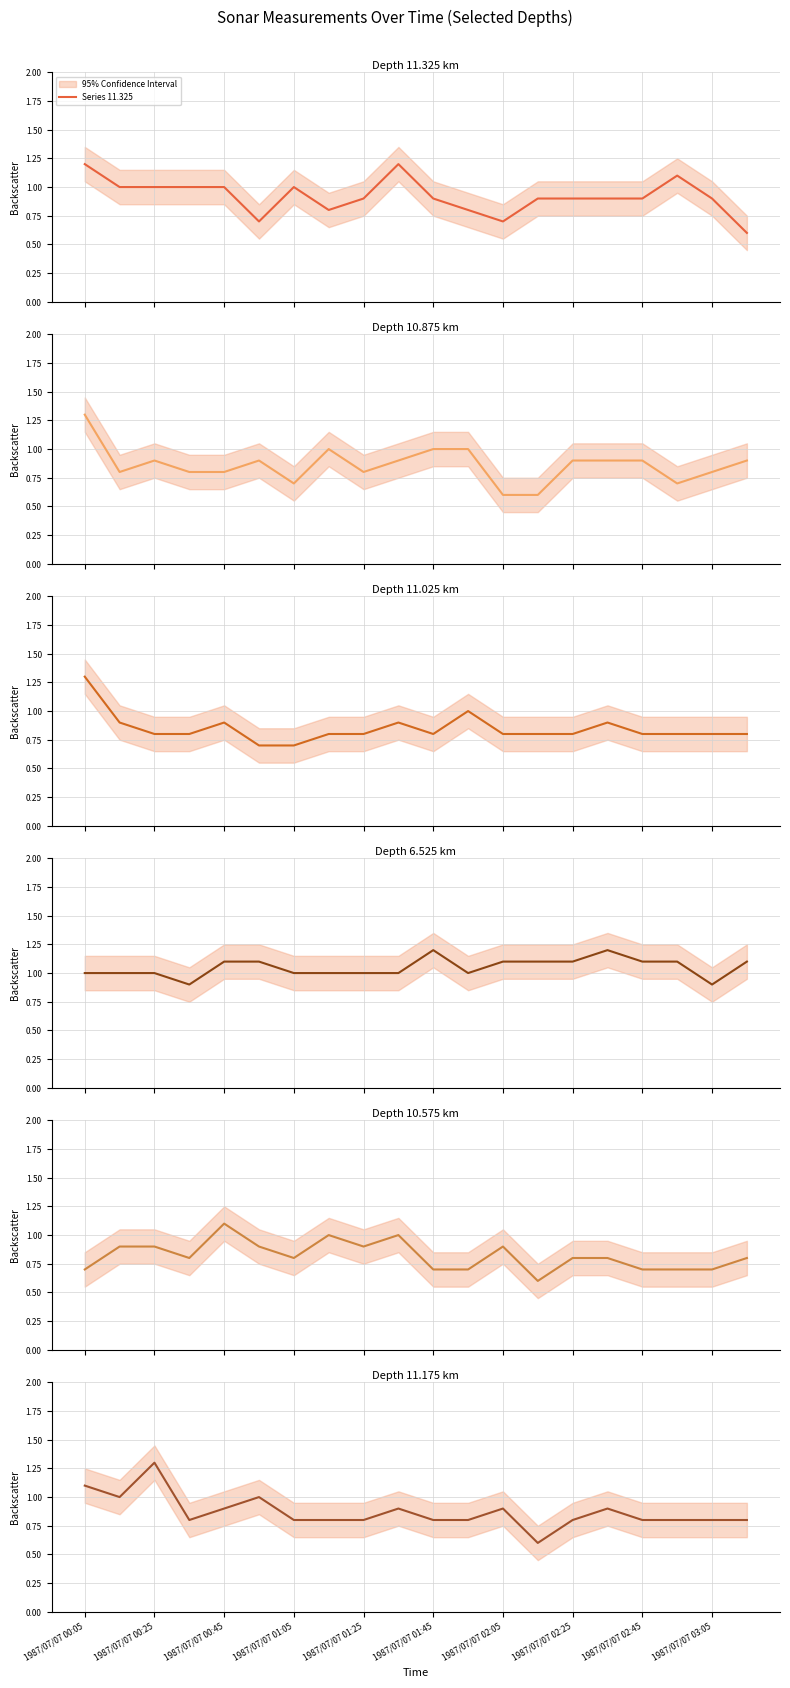

What is the highest value of the Series 11.325 series?

1.2